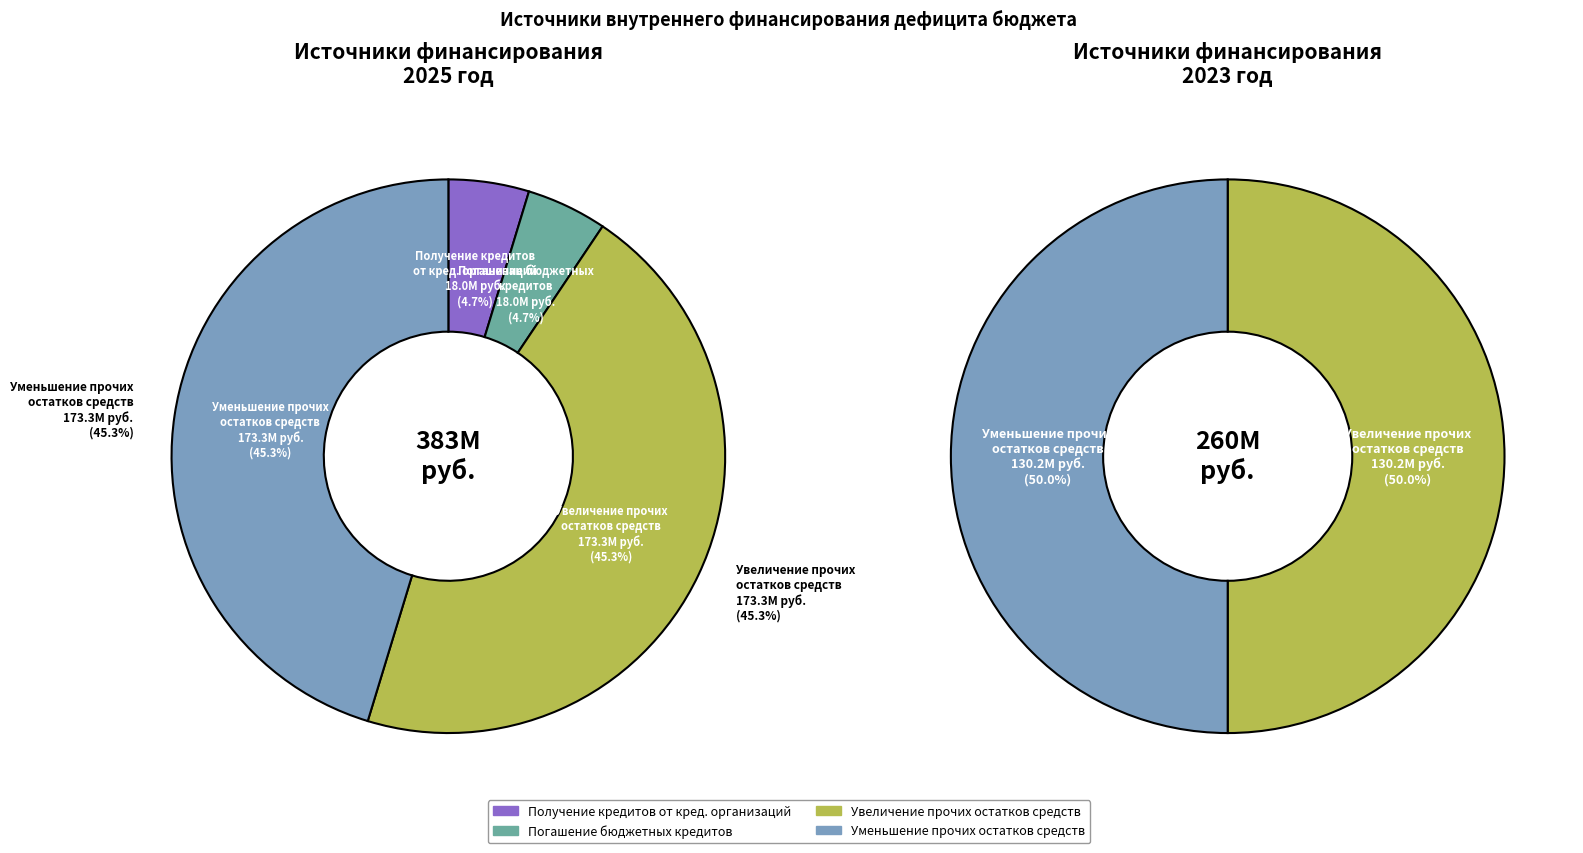

The Увеличение прочих остатков денежных средств slice represents 31% of the pie. True or false?

False